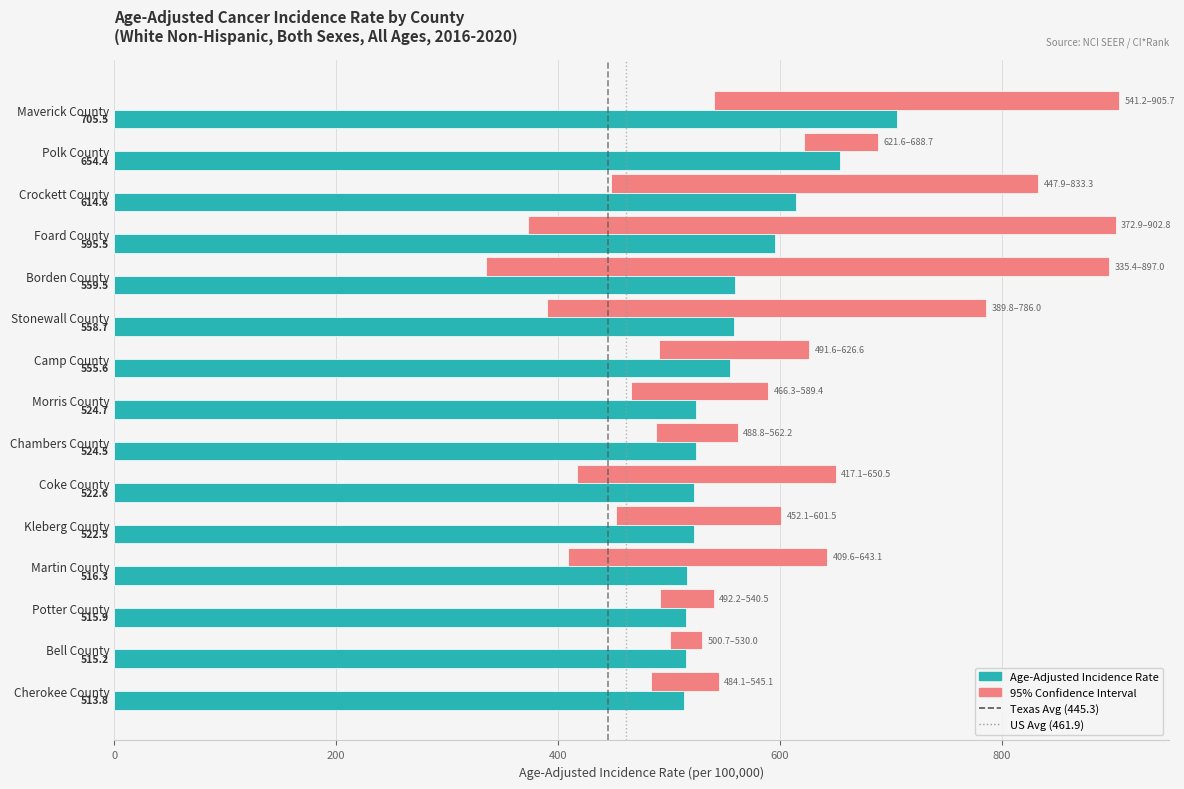

Where does the Age-Adjusted Incidence Rate series first go above 524?

Maverick County